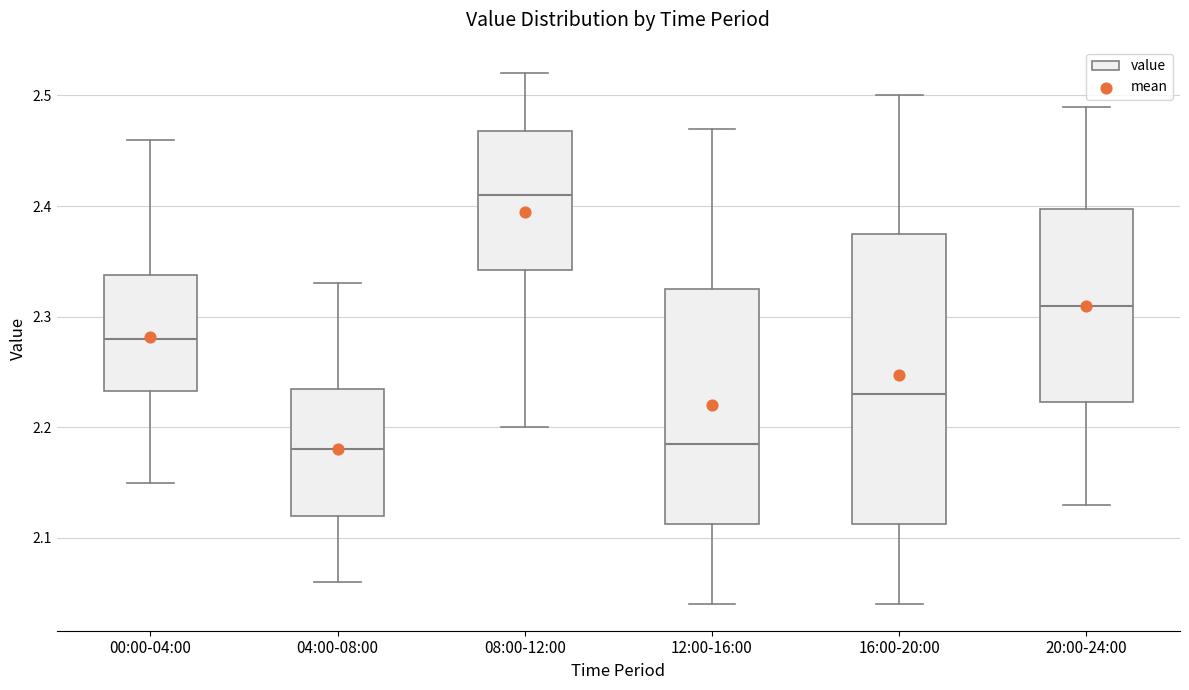

Where is the upper edge of the box for 04:00-08:00 on the y-axis? The values are not printed on the chart, so give them approximately, as read against the axis.

2.24